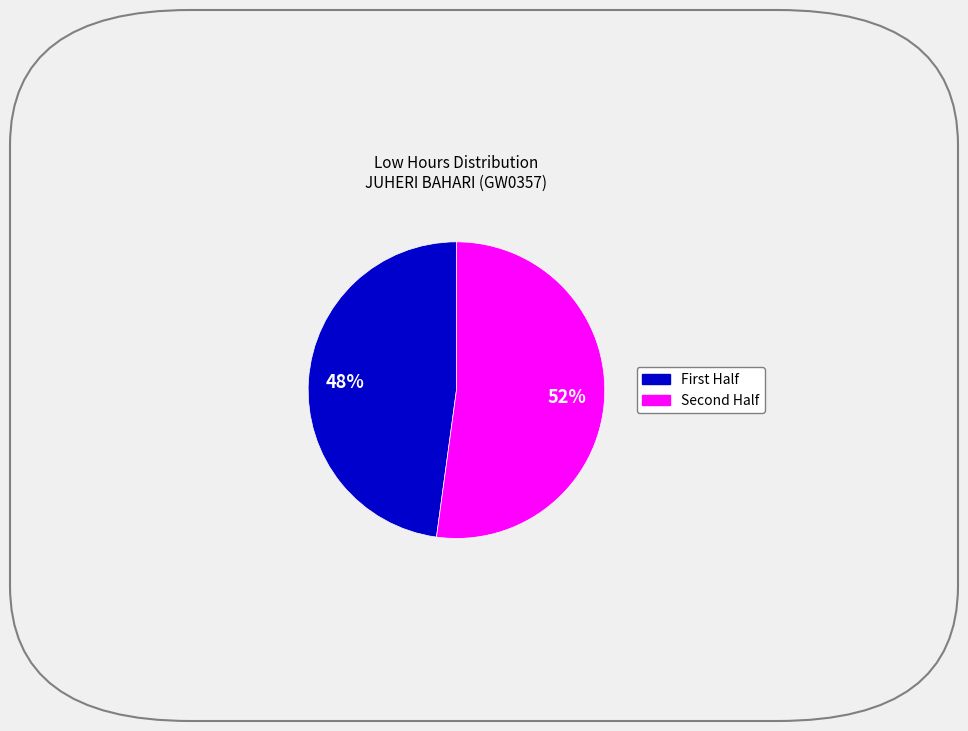

Does any single category account for the majority?

Yes